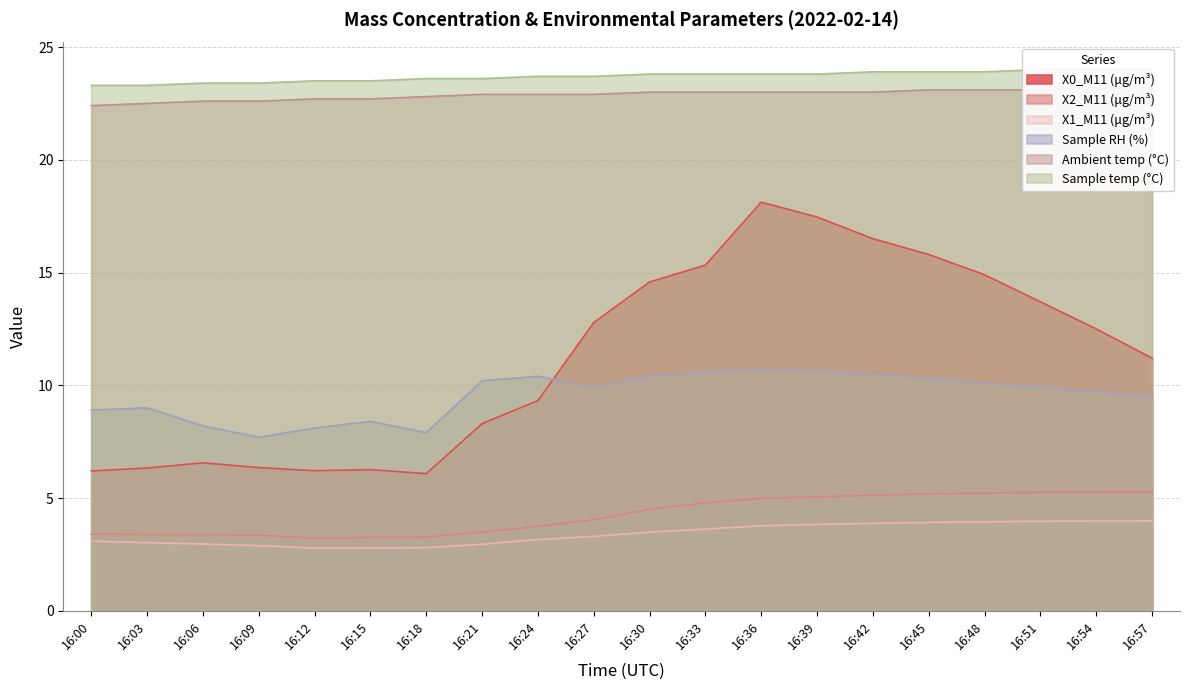

Rank the series at 16:12 from highest to lowest value.

Sample temp (°C), Ambient temp (°C), Sample RH (%), X0_M11 (μg/m³), X2_M11 (μg/m³), X1_M11 (μg/m³)